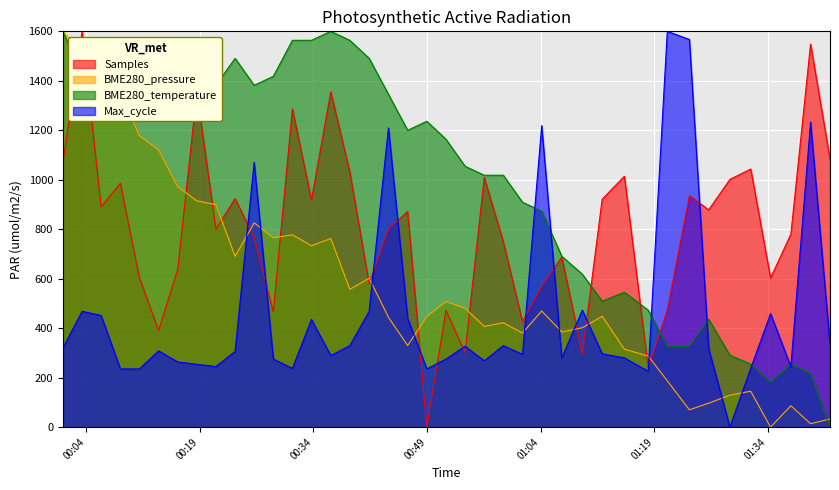

Reading left to right, what are all the values shown in this chart?

Samples: 1069.9	1600.0	890.4	985.8	604.2	391.0	638.6	1353.4	800.2	923.9	766.9	466.1	1286.8	918.6	1355.4	1031.0	580.1	801.6	871.4	0.0	472.0	301.2	1009.2	749.2	426.4	569.3	687.4	296.2	921.3	1014.3	238.5	474.0	935.7	878.5	1001.4	1043.4	602.6	780.4	1548.7	1083.6
BME280_pressure: 1600.0	1514.9	1397.3	1353.2	1178.1	1121.0	971.7	914.9	899.3	690.5	825.6	765.6	777.5	733.4	762.4	557.1	602.2	444.2	330.2	446.8	507.3	480.5	407.3	421.9	380.5	469.5	385.1	401.7	448.3	315.1	287.6	187.6	70.0	96.9	129.5	145.1	0.0	86.6	13.9	33.2
BME280_temperature: 1600.0	1418.2	1454.5	1454.5	1381.8	1309.1	1418.2	1345.5	1381.8	1490.9	1381.8	1418.2	1563.6	1563.6	1600.0	1563.6	1490.9	1345.5	1200.0	1236.4	1163.6	1054.5	1018.2	1018.2	909.1	872.7	690.9	618.2	509.1	545.5	472.7	327.3	327.3	436.4	290.9	254.5	181.8	254.5	218.2	0.0
Max_cycle: 320.0	468.2	451.8	235.3	235.3	308.2	263.5	254.1	244.7	305.9	1070.6	275.3	237.6	435.3	289.4	329.4	468.2	1209.4	440.0	235.3	275.3	327.1	268.2	329.4	294.1	1218.8	280.0	472.9	296.5	280.0	225.9	1600.0	1567.1	317.6	0.0	237.6	458.8	244.7	1232.9	336.5